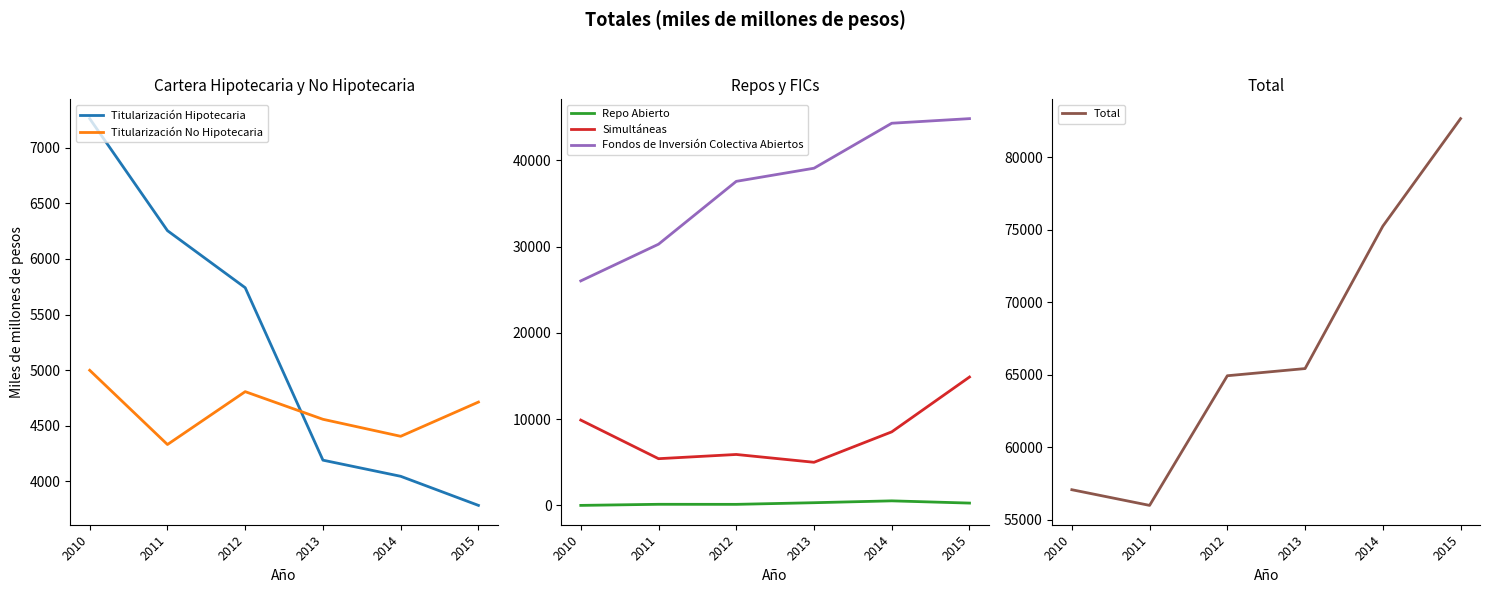

Between 2011 and 2015, which series saw the biggest shift?

Total